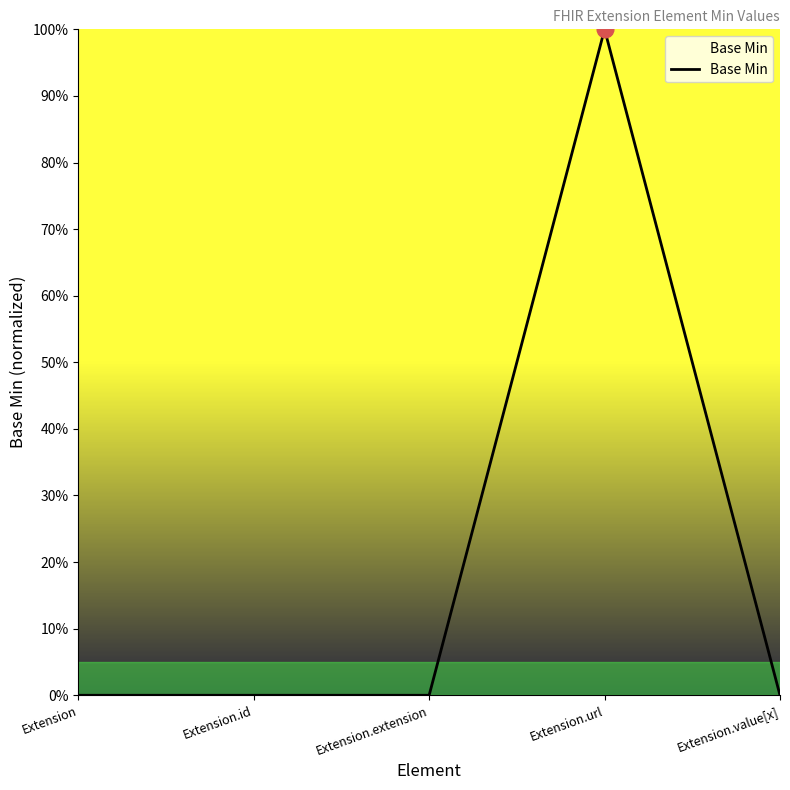

Reading right to left, what are all the values shown in this chart?

0	1	0	0	0